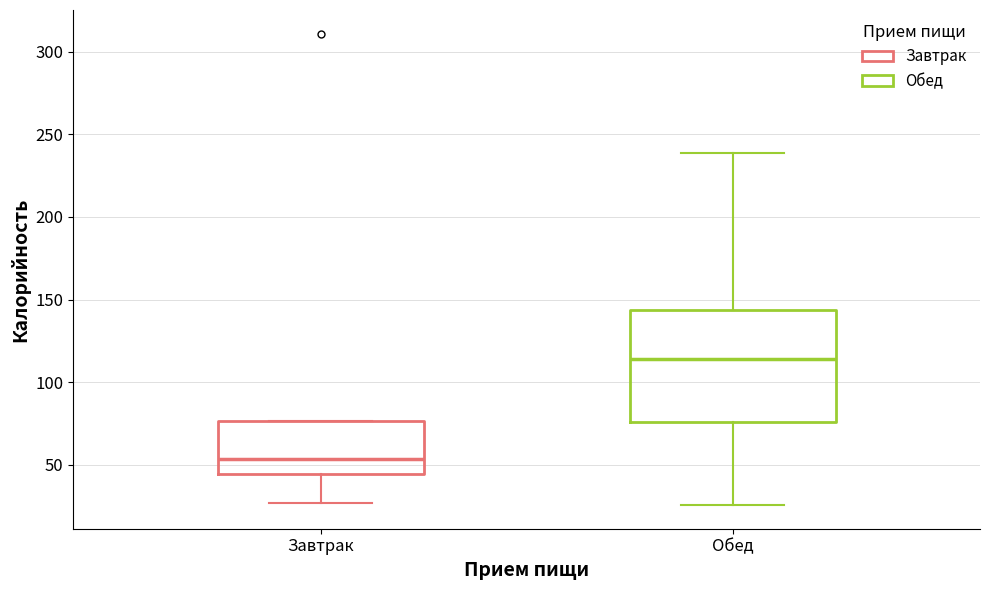

Reading left to right, read every box against the y-axis: the position of its median line, the range the box covers, and the ends of its whiskers. The values are not printed on the chart, so give them approximately, as read against the axis.

Завтрак: median 55, box 45 to 75, whiskers 25 to 75
Обед: median 115, box 75 to 145, whiskers 25 to 240